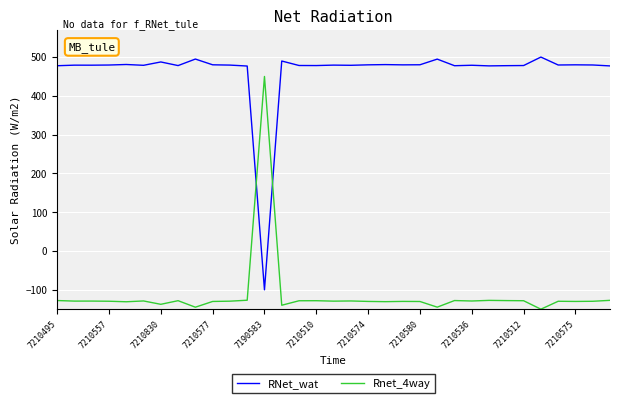

List the series in order of their peak value, highest first.

RNet_wat, Rnet_4way